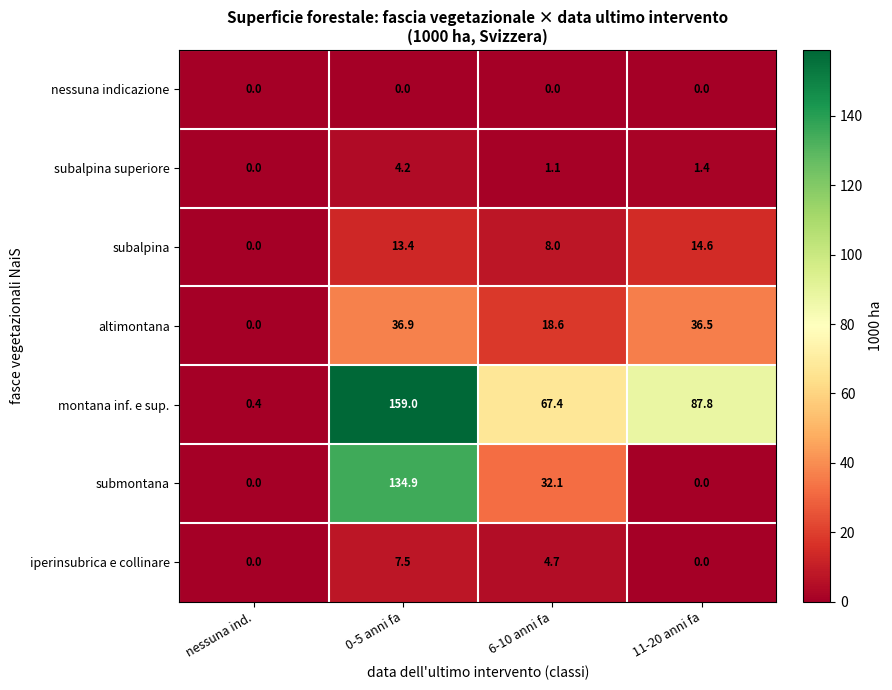

The value of nessuna indicazione at 0-5 anni fa is 0.0. True or false?

True